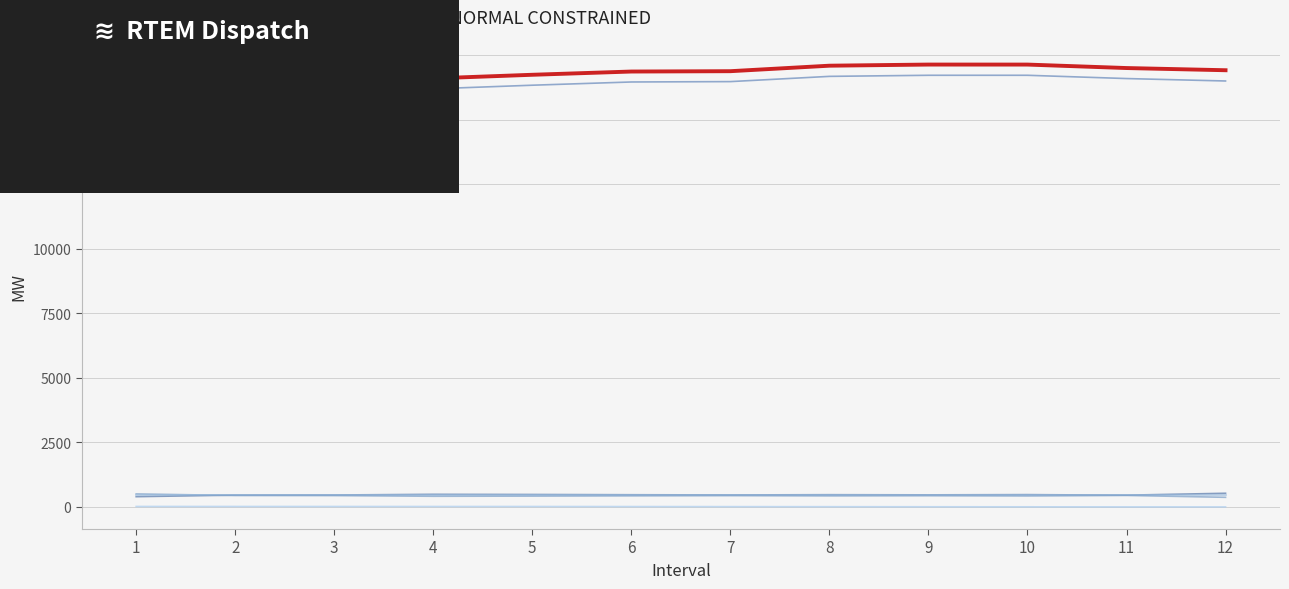

True or false: Net Load has a value of 22377.0 at 3.

False